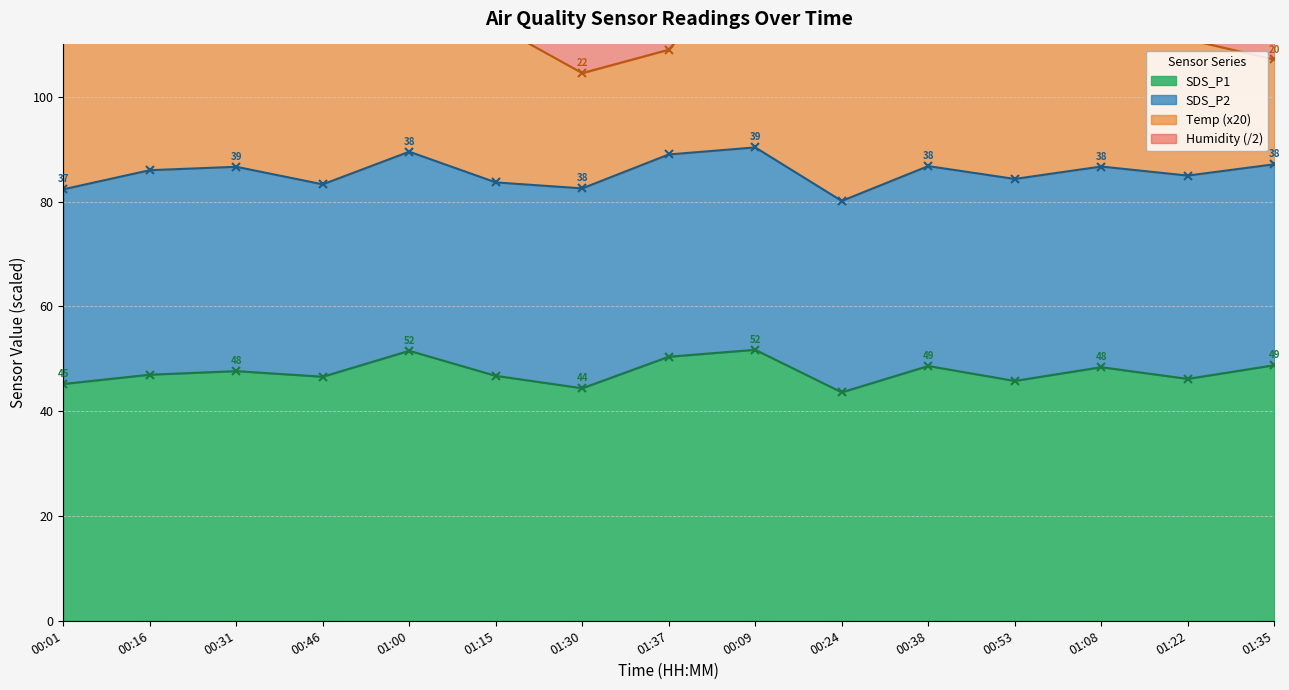

What is the label of the 15th point from the left?

01:35